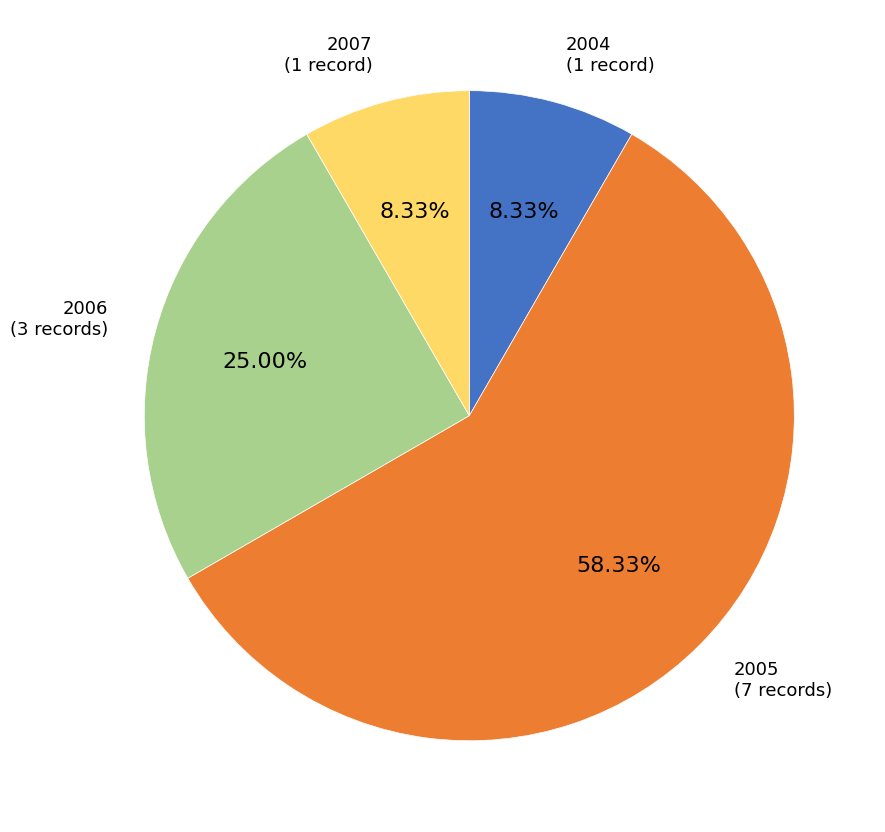

Count the number of slices in the pie.

4